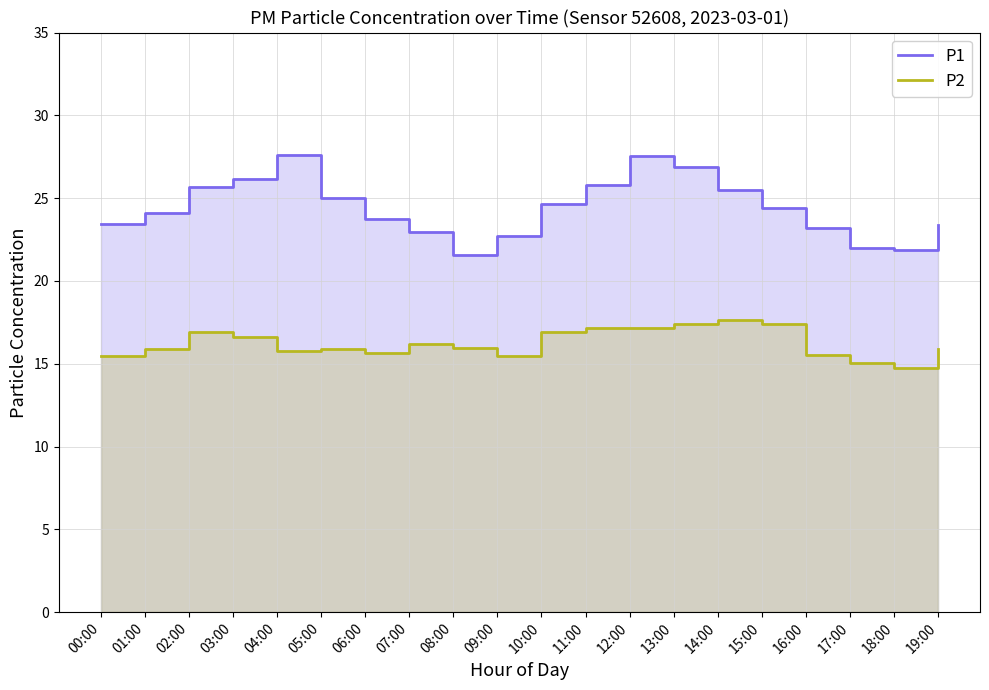

How many values in the P1 series exceed 24?

11